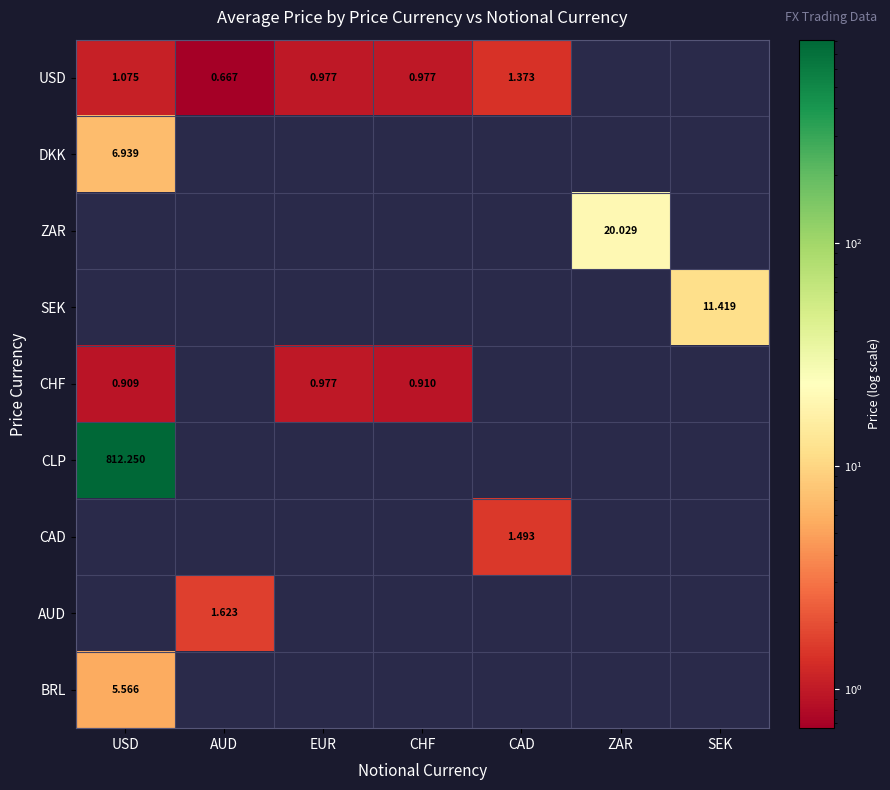

What is the difference between the CHF values at EUR and CHF?

0.1